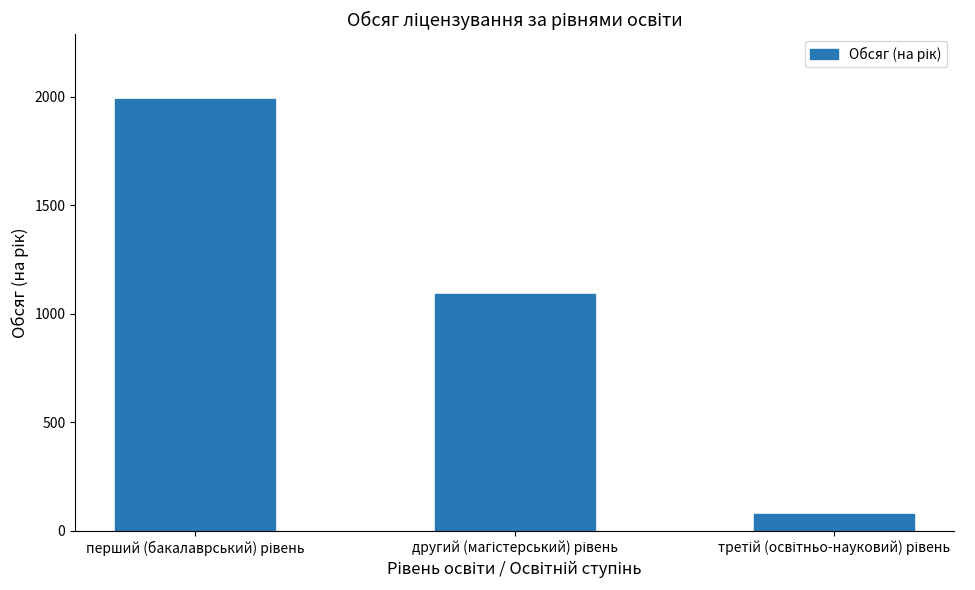

What is the smallest value displayed?

75